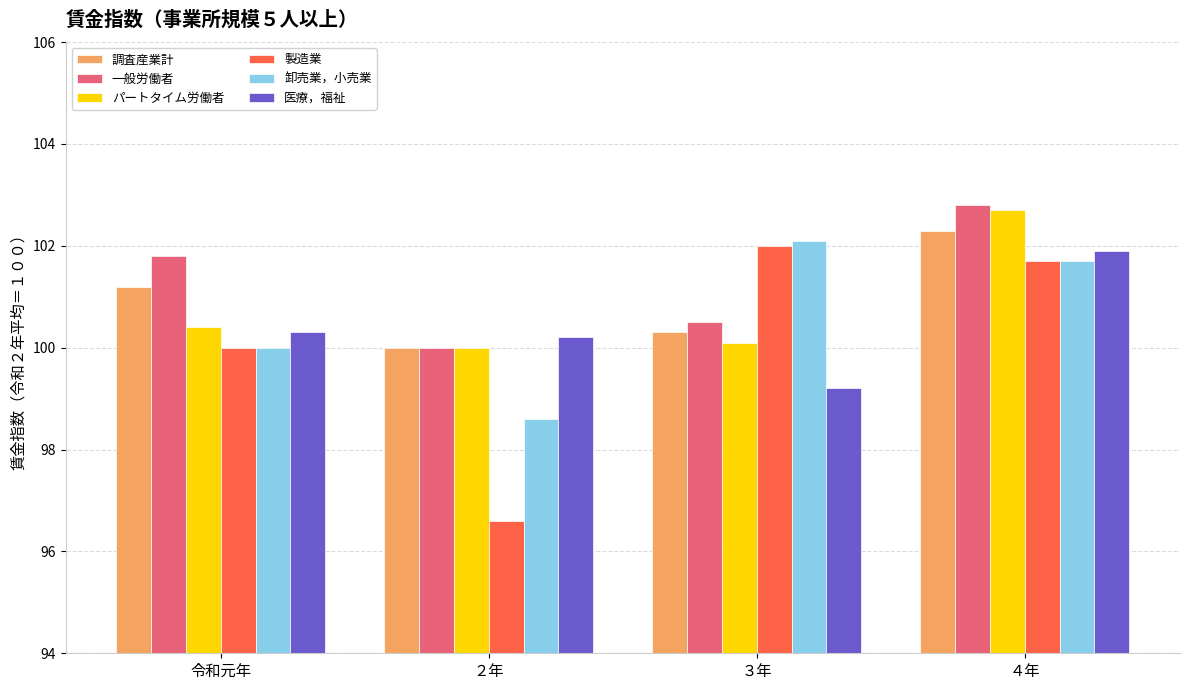

What is the sum of the 製造業 values at ４年 and ２年?

198.3